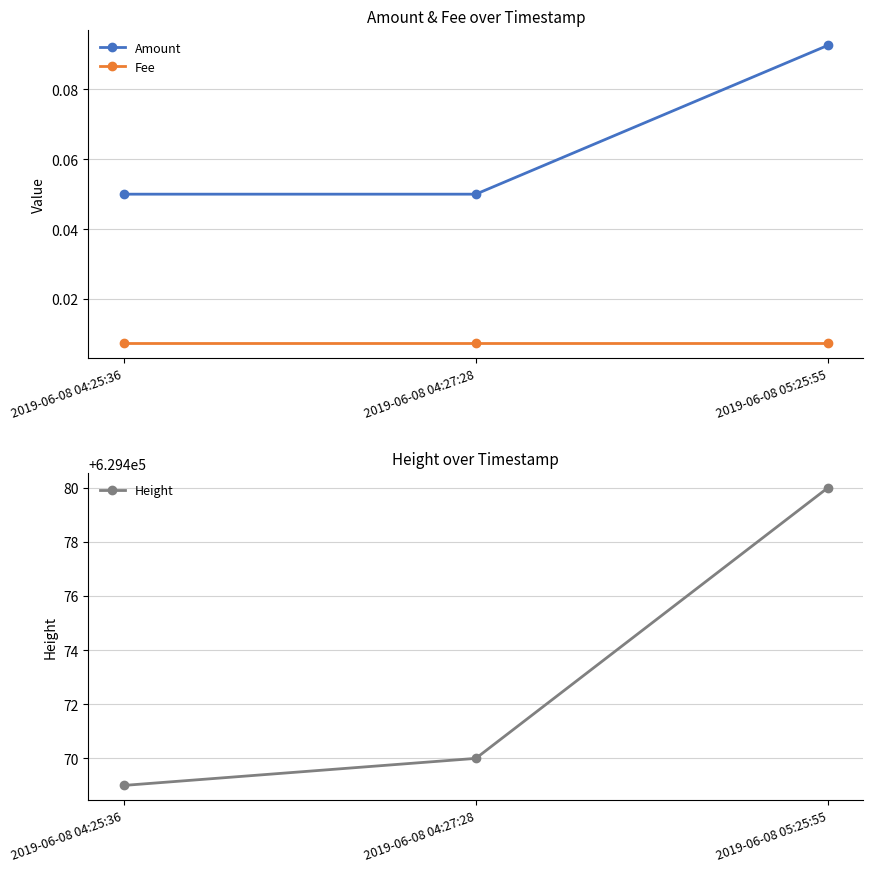

Which series has the largest range (max minus min)?

Height